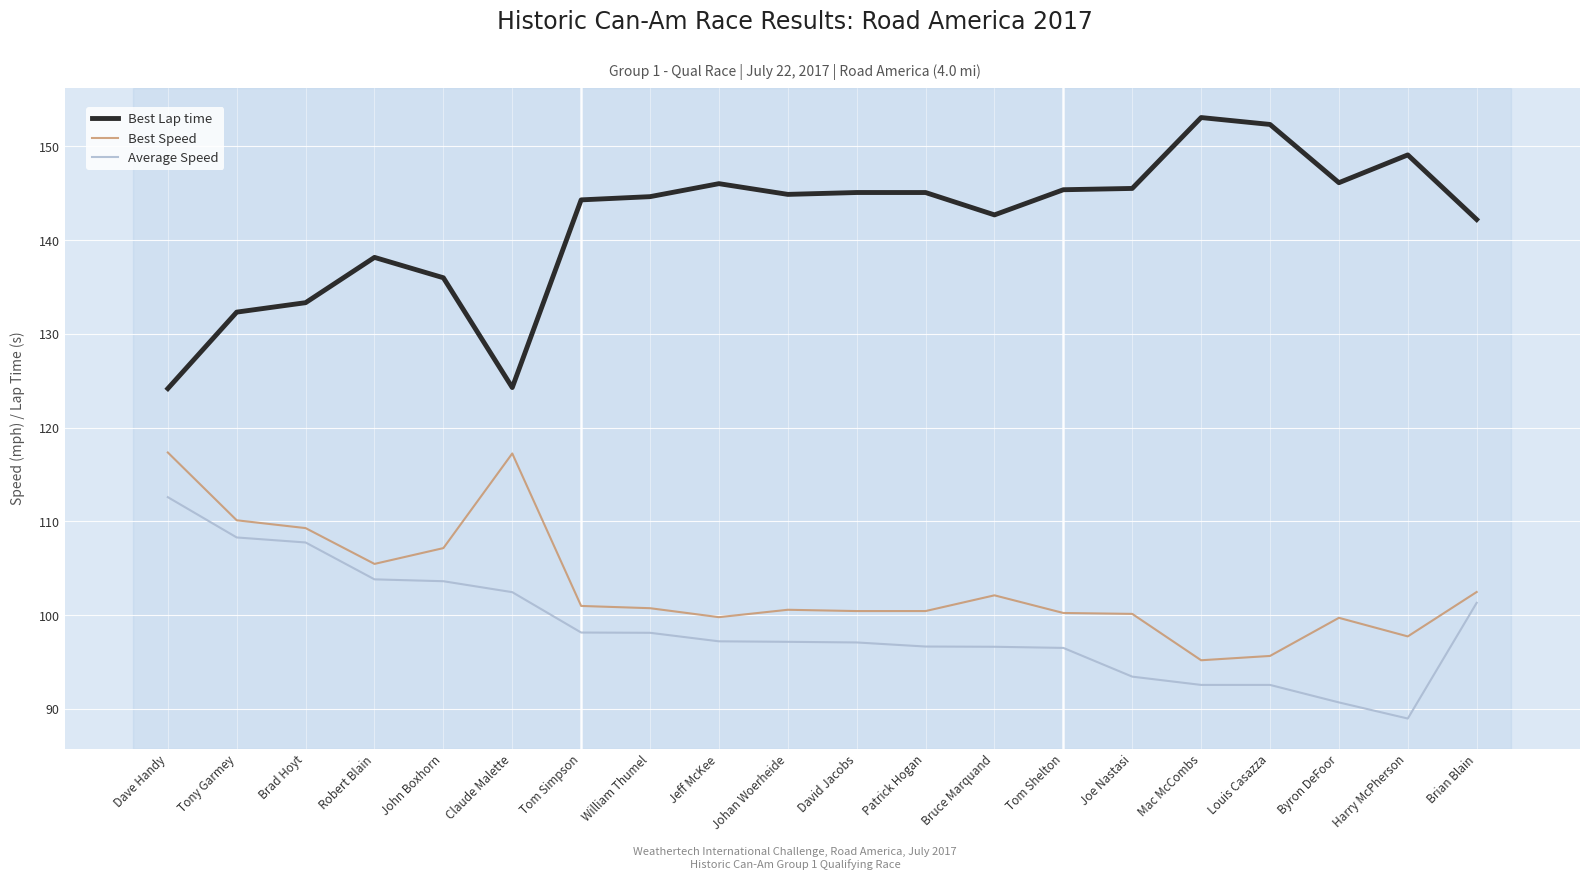

Count the number of categories in the chart.

20